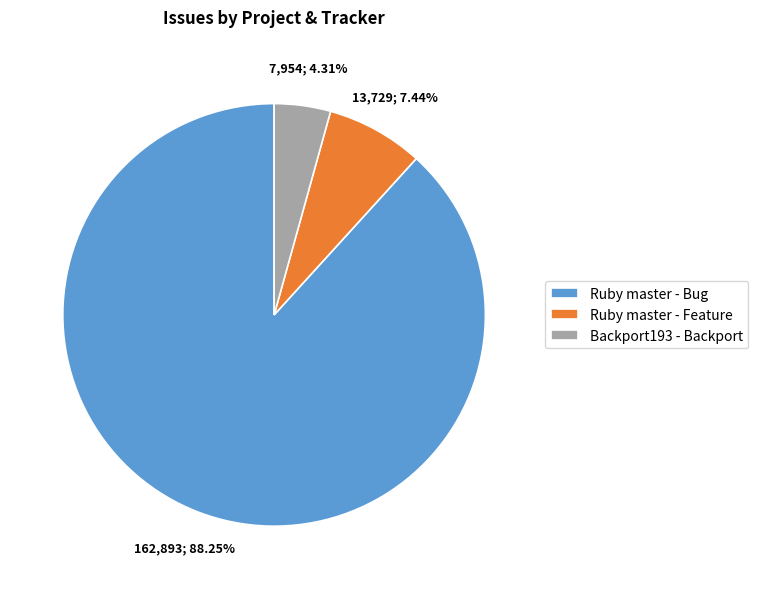

Which has a higher value, Ruby master - Feature or Ruby master - Bug?

Ruby master - Bug